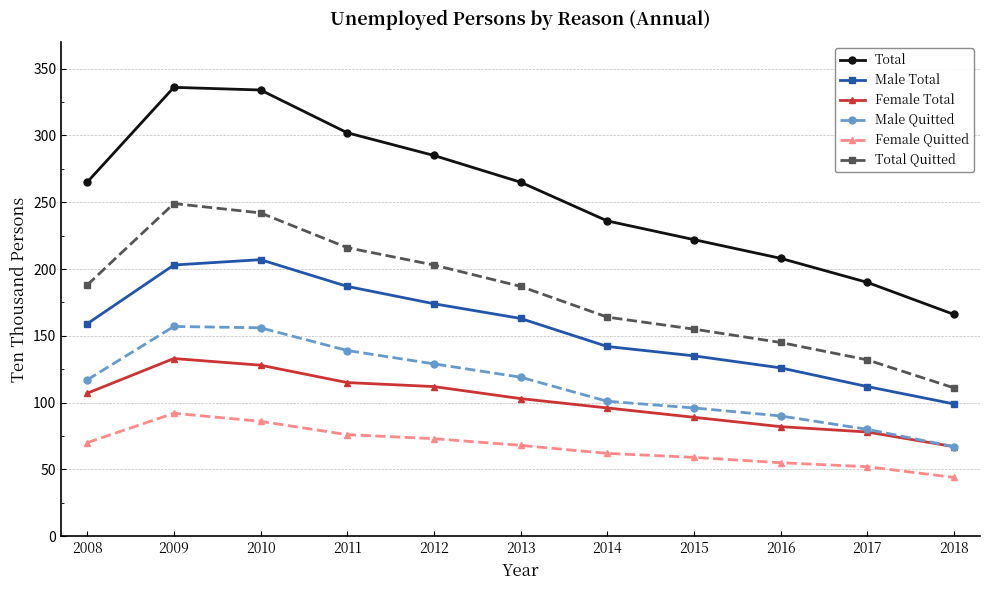

Does the chart display data point markers on the line(s)?

Yes